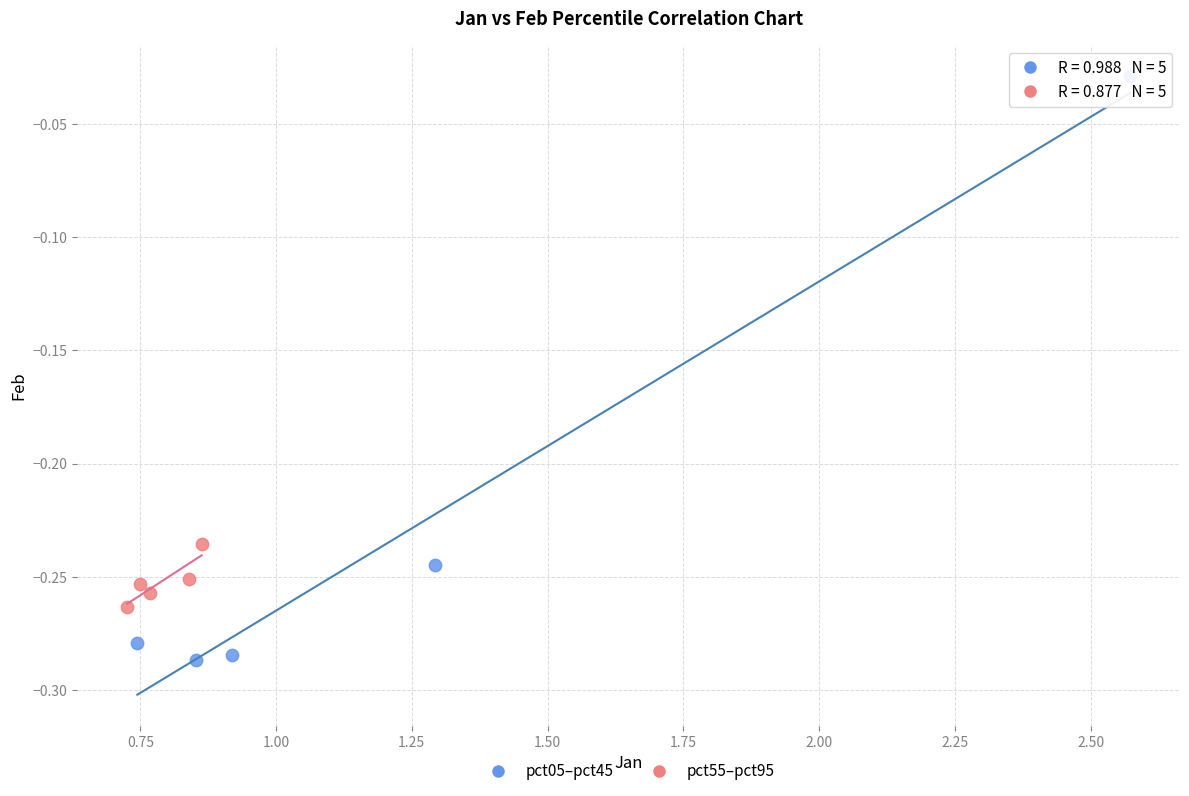

Which series contains the highest Y value?

pct05–pct45